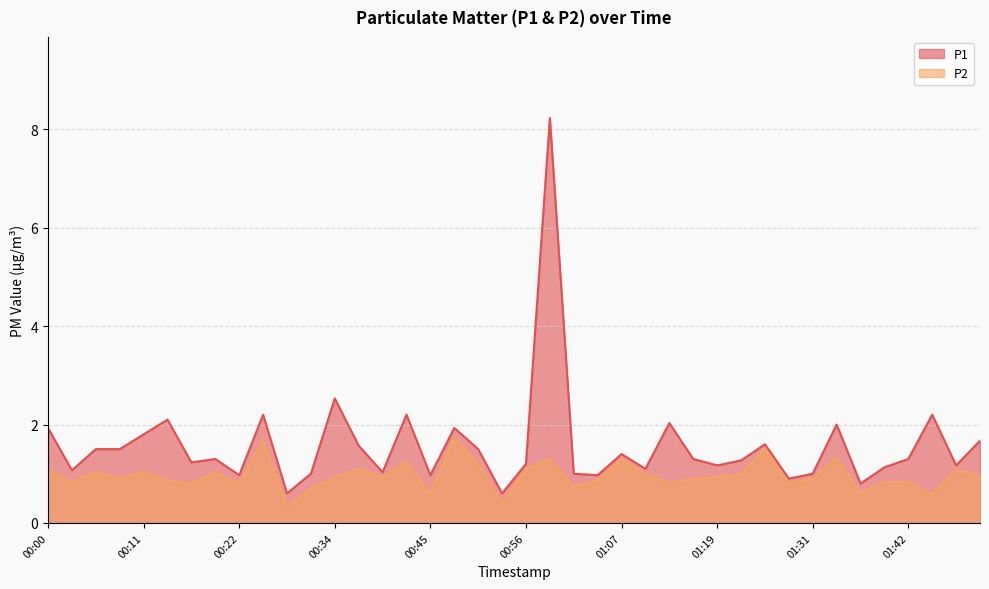

Which series has the widest spread of values?

P1